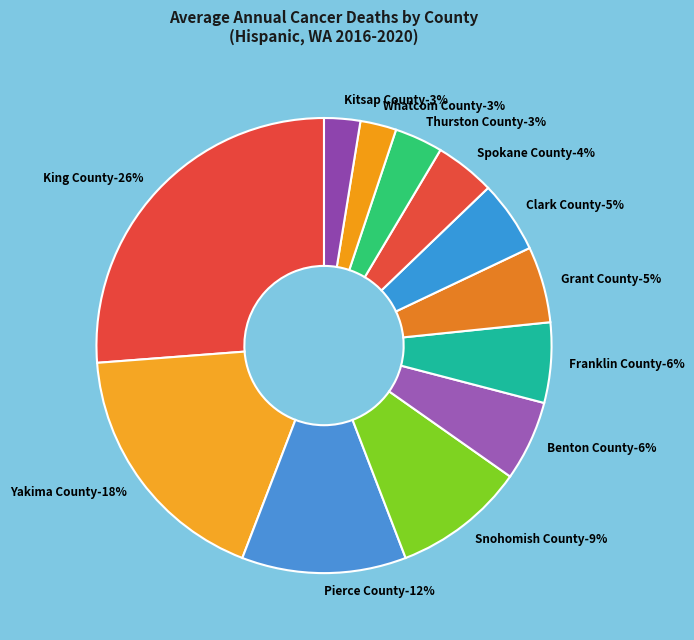

Which has a higher value, Benton County or Pierce County?

Pierce County